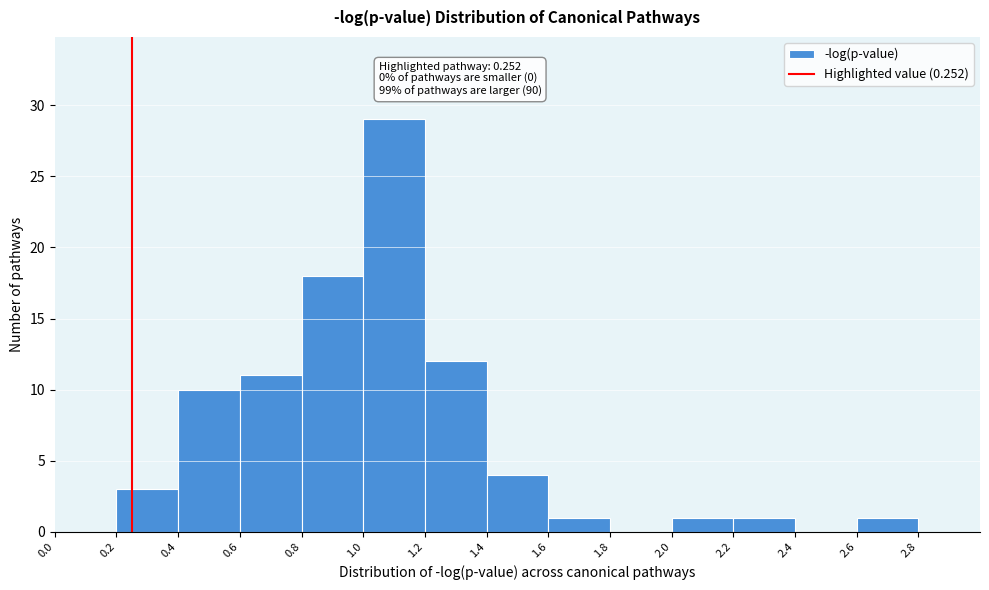

Over which range of the x-axis is the bar tallest?

1.0 to 1.2